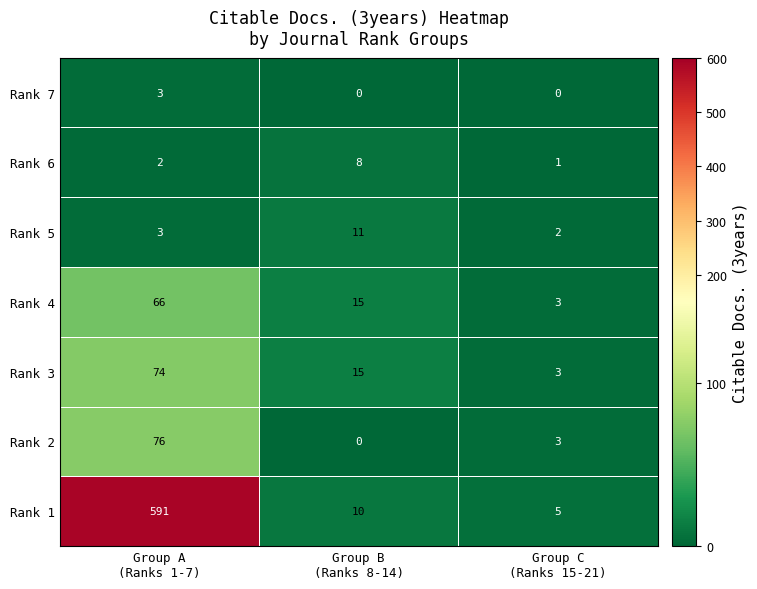

Count the number of data series in this chart.

7